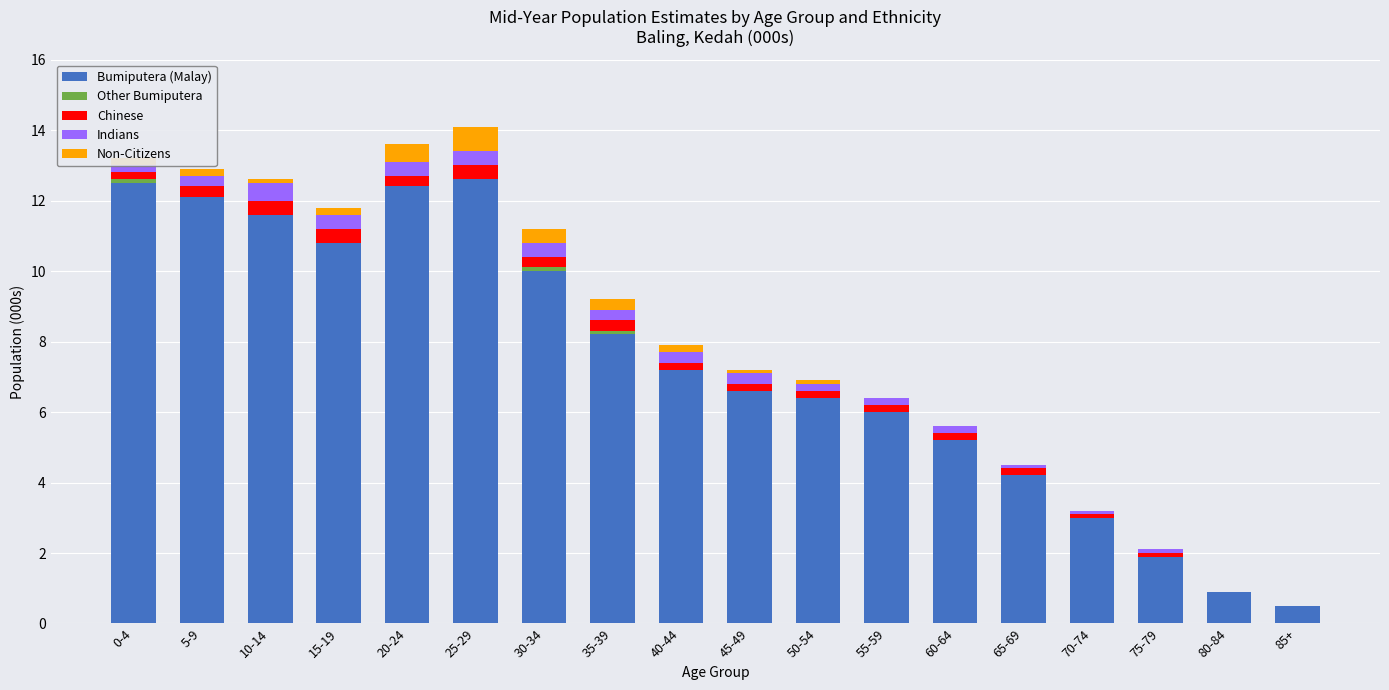

Are the bars grouped side by side (vs. stacked)?

No